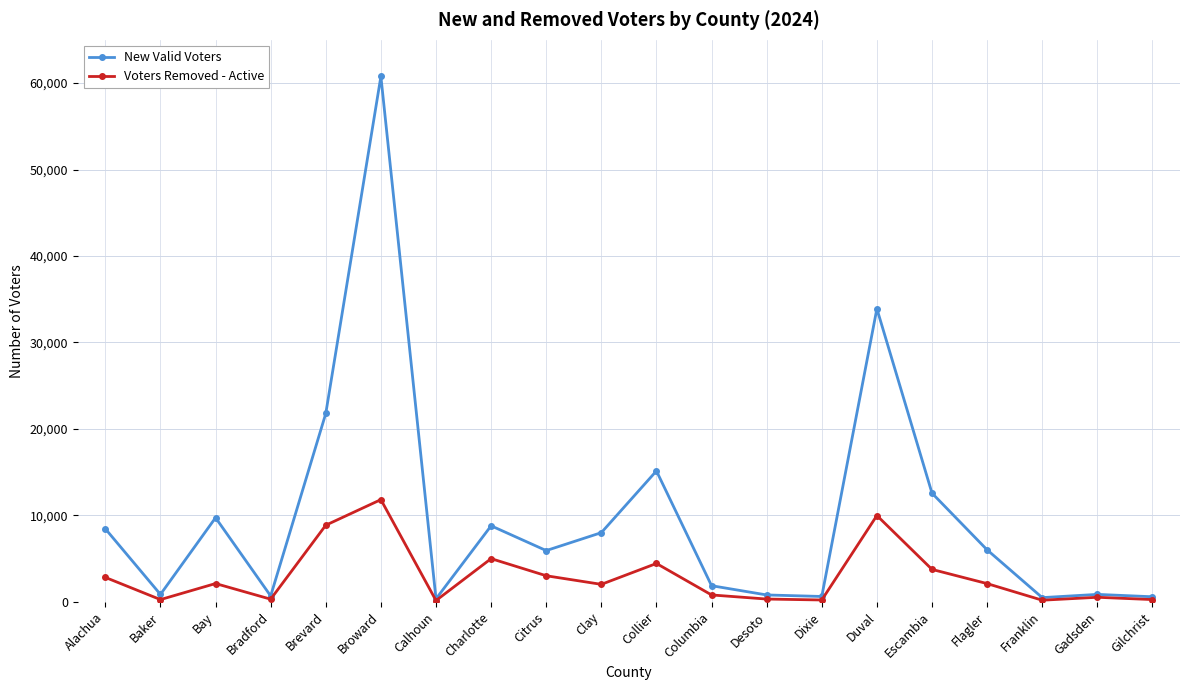

What is the maximum value shown in the chart?

60768